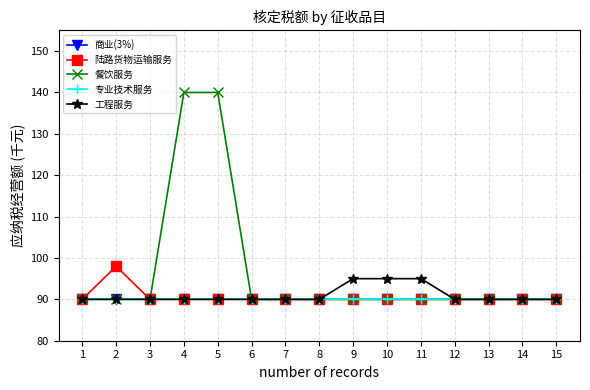

Does the chart have visible grid lines?

Yes